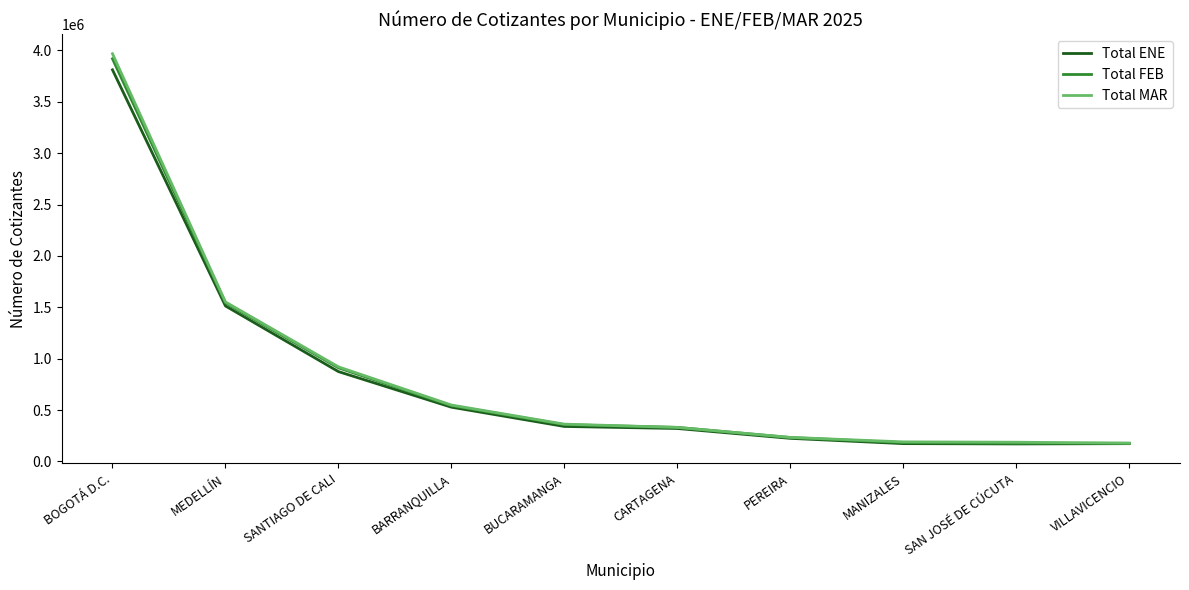

At which category does the chart reach its peak across all series?

BOGOTÁ D.C.